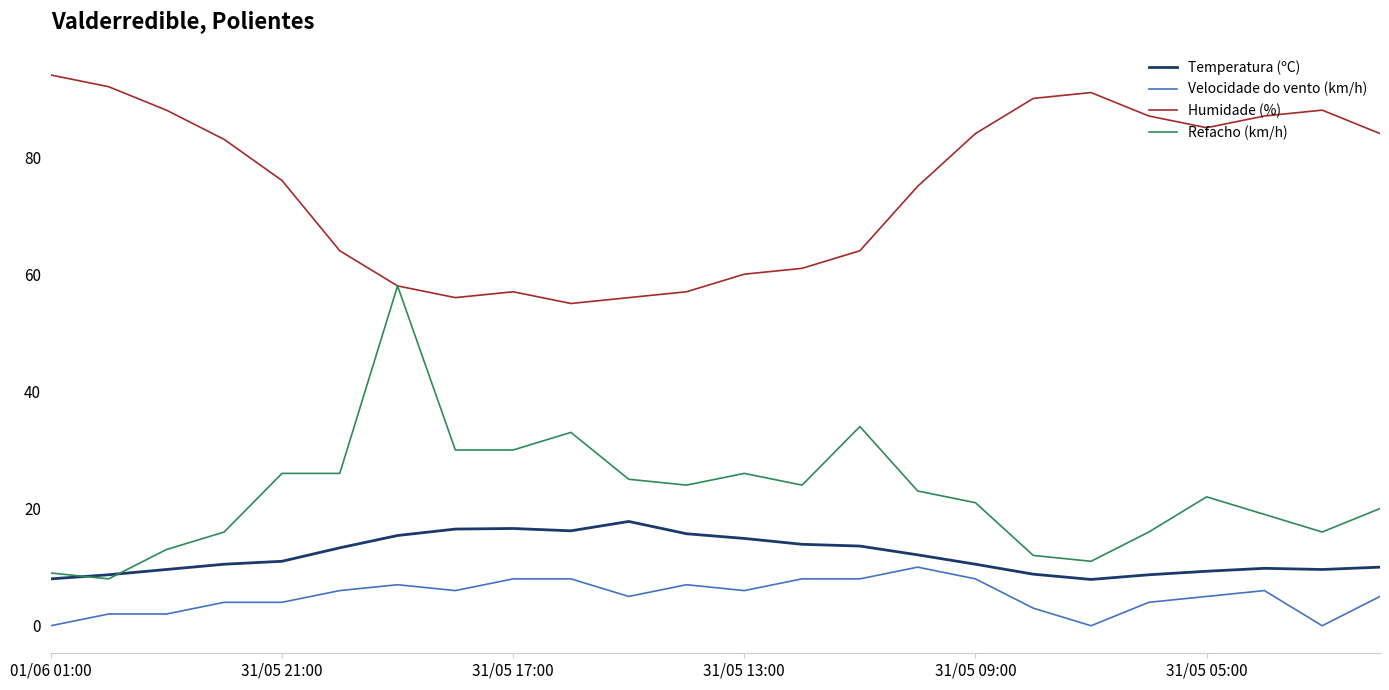

List the series in order of their peak value, lowest first.

Velocidade do vento (km/h), Temperatura (ºC), Refacho (km/h), Humidade (%)